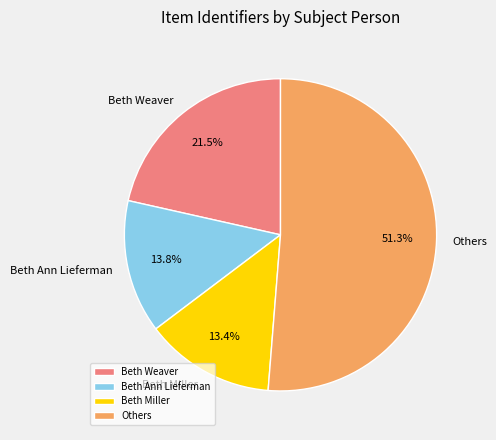

Which slice is the largest?

Others